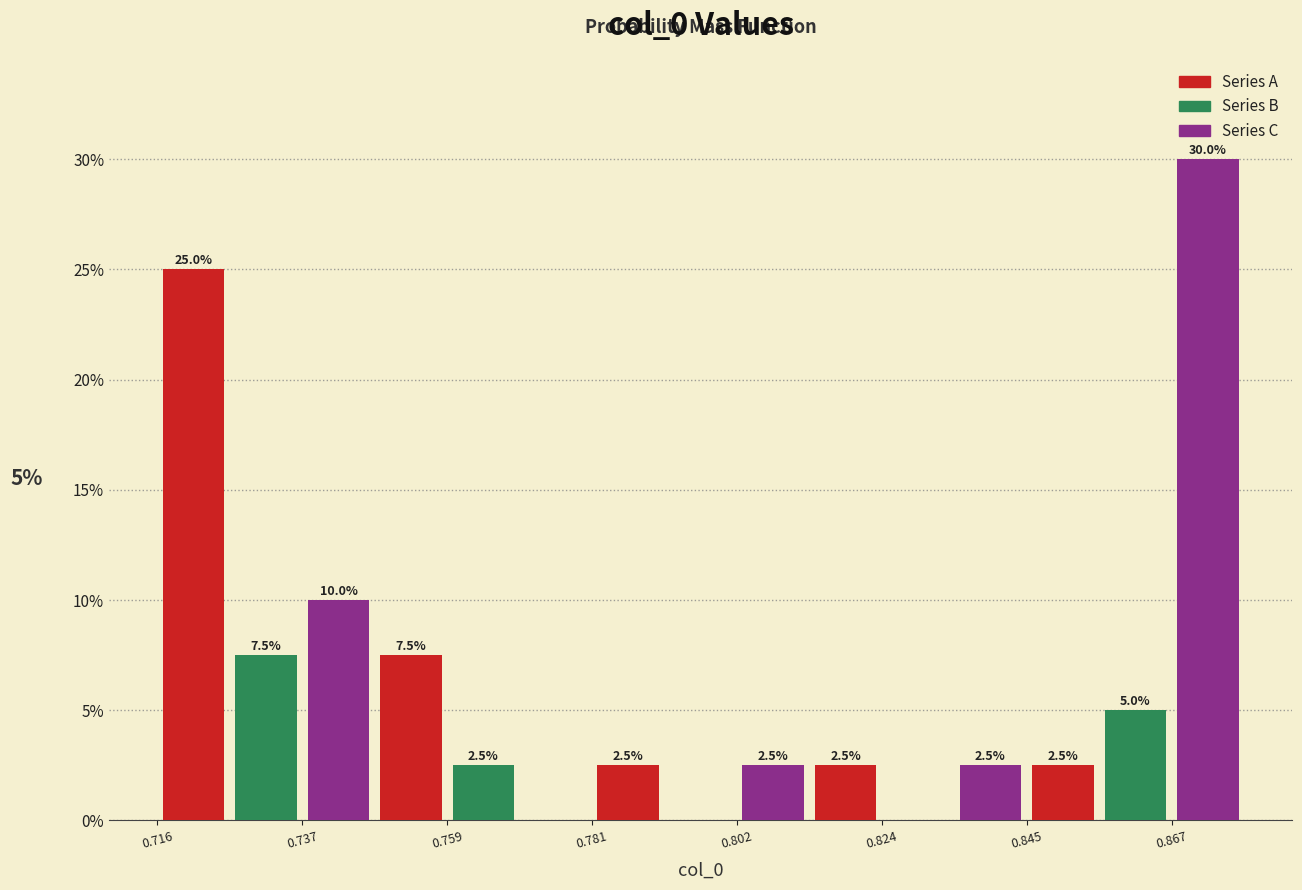

Read against the x-axis, roughly where is the centre of the tallest bar?

0.870